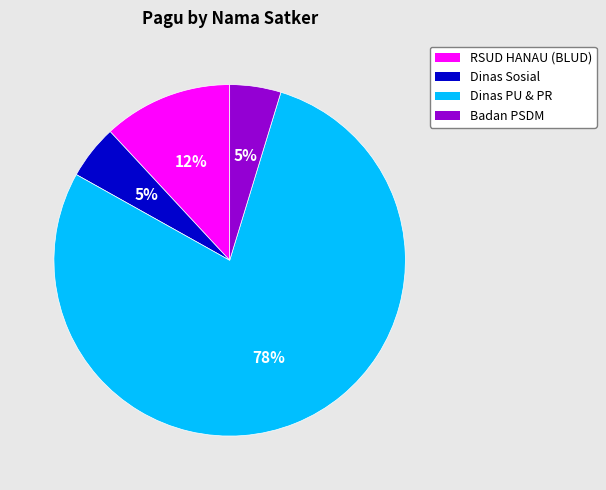

Combined, do Badan PSDM and Dinas PU & PR account for over 50%?

Yes